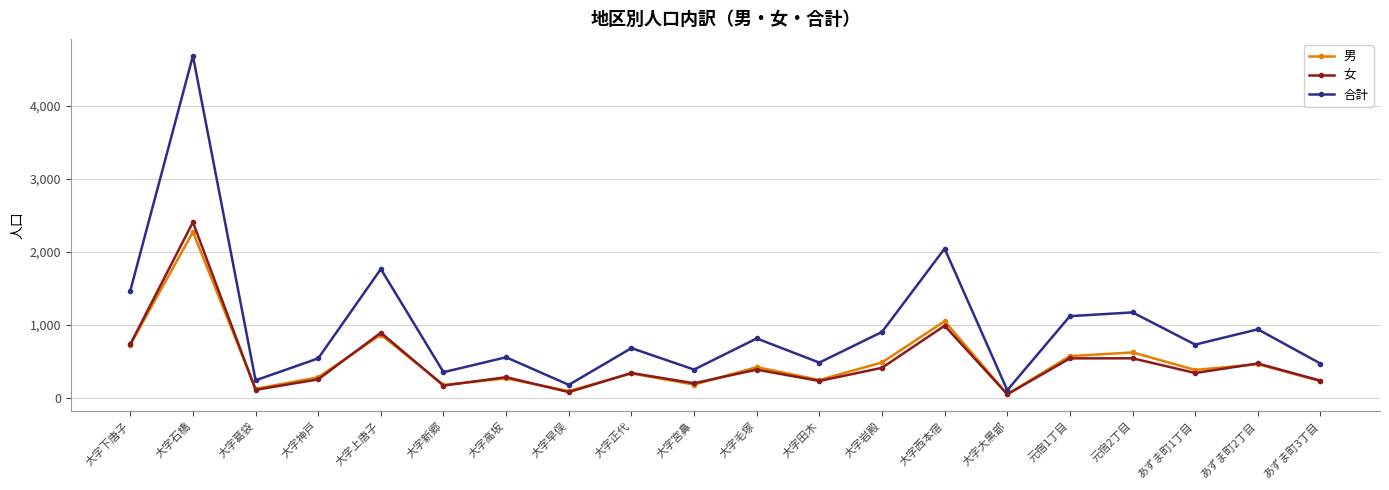

True or false: 男 and 合計 intersect in this chart.

False